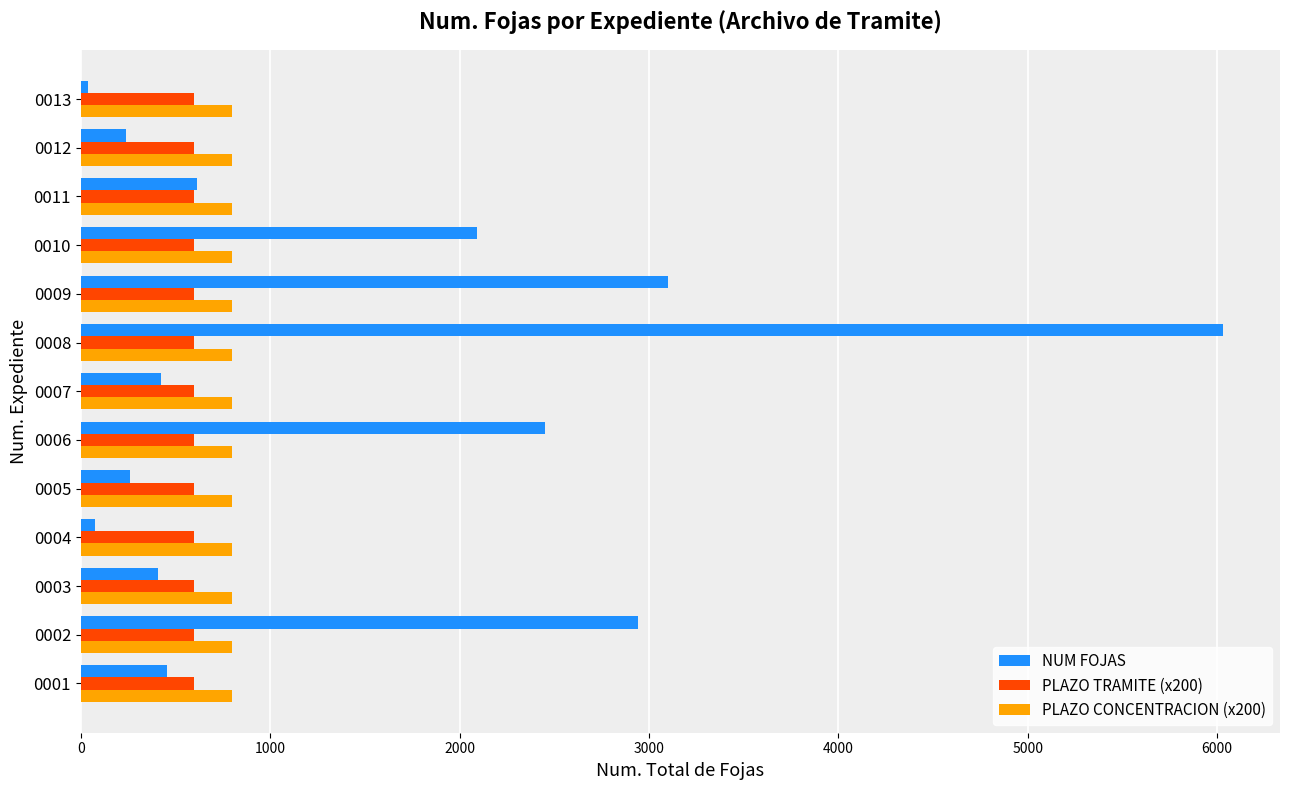

What is the greatest value displayed?

6031